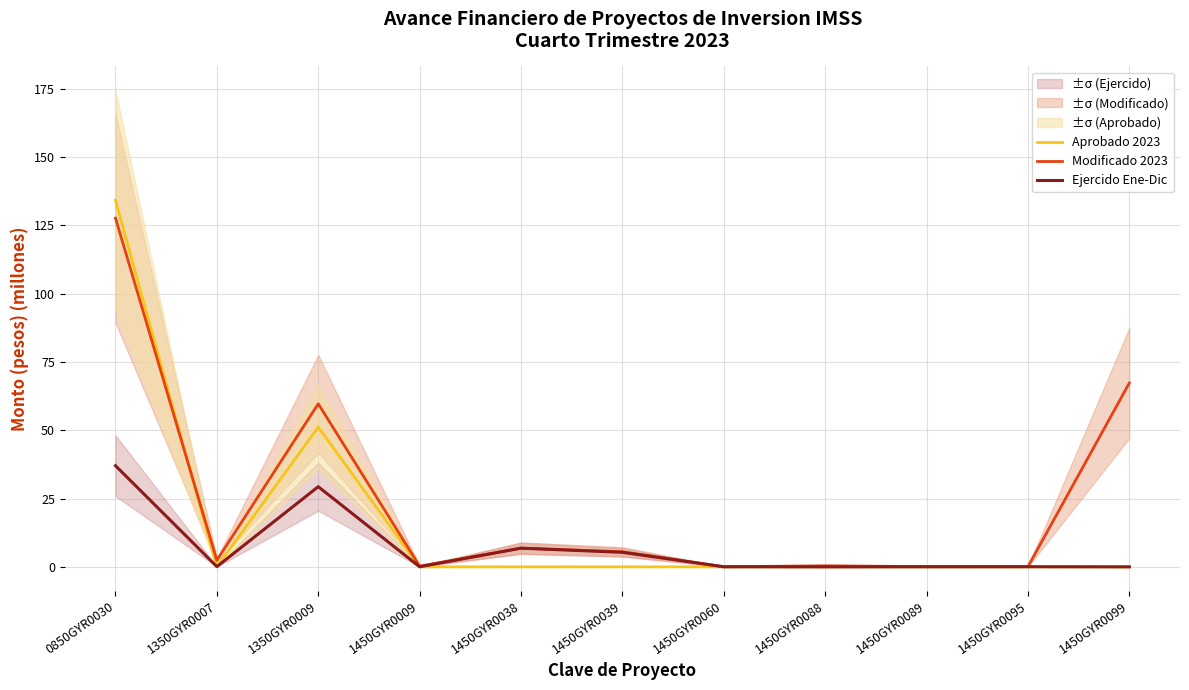

True or false: Aprobado 2023 and Ejercido Ene-Dic intersect in this chart.

True